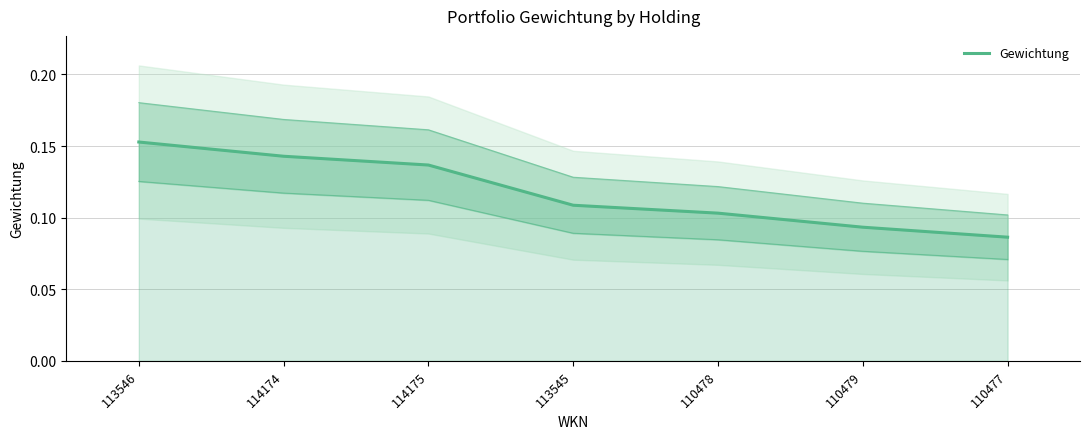

What position from the right is 110479?

2